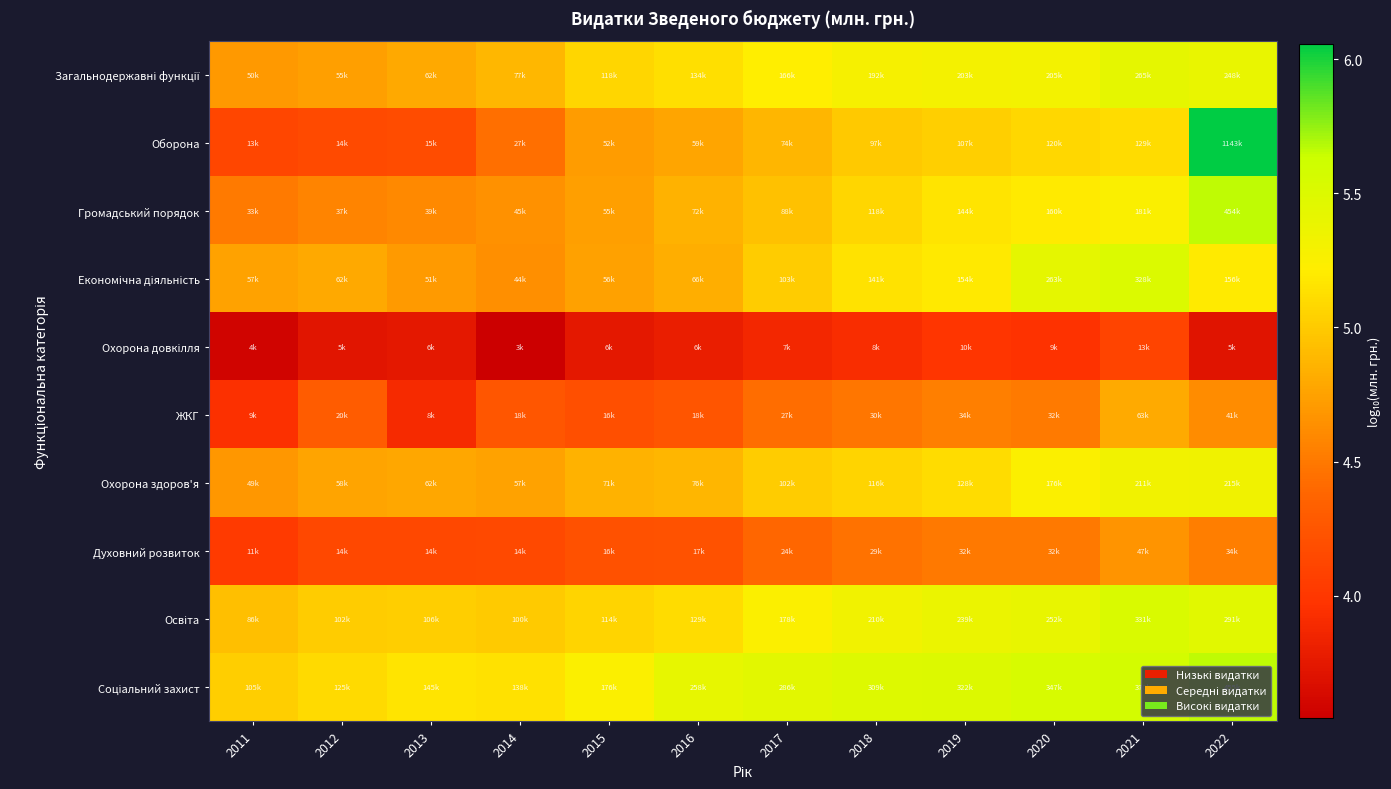

How many categories are shown in the chart?

12